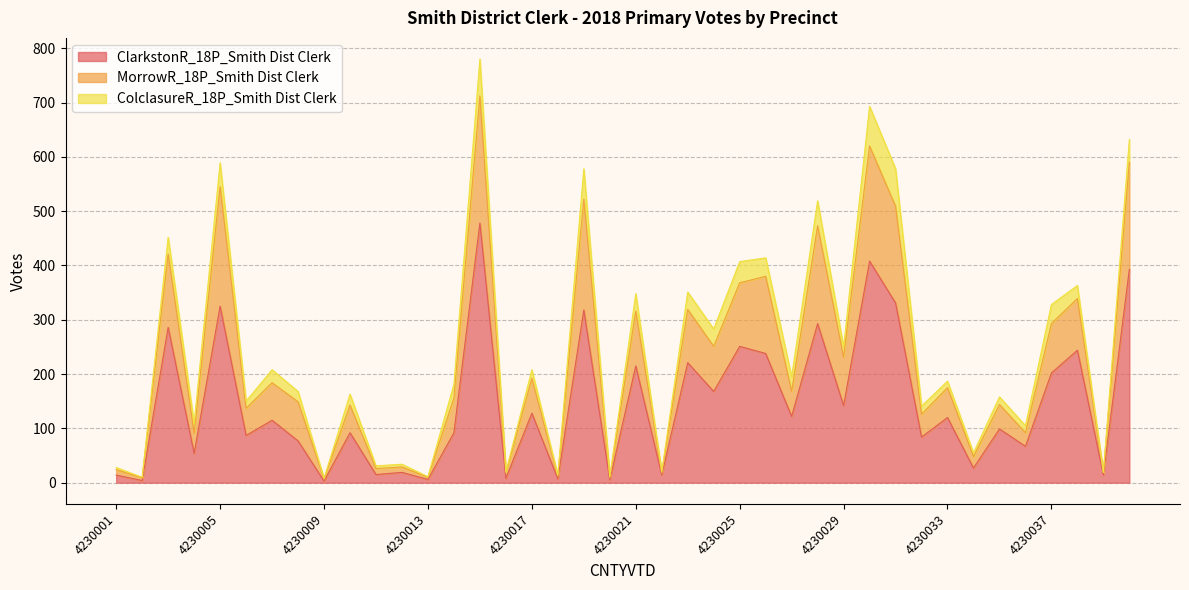

What is the approximate value of ClarkstonR_18P_Smith Dist Clerk at 4230022?

14